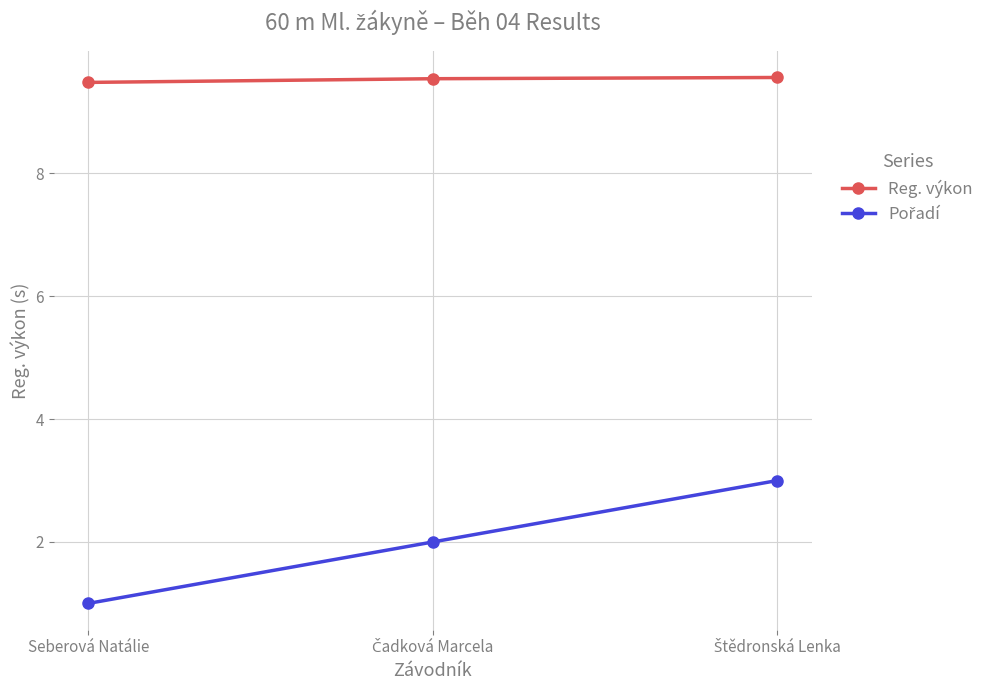

True or false: Reg. výkon has a value of 15.0 at Seberová Natálie.

False